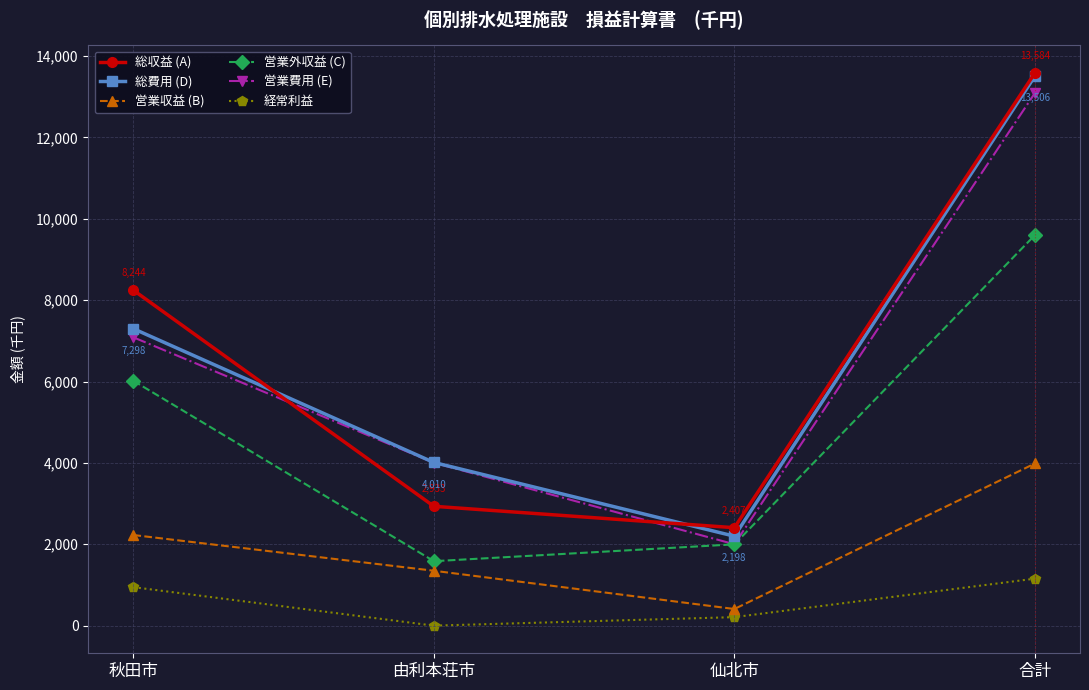

Reading left to right, what are all the values shown in this chart?

総収益 (A): 8244	2933	2407	13584
総費用 (D): 7298	4010	2198	13506
営業収益 (B): 2227	1349	409	3985
営業外収益 (C): 6017	1584	1998	9599
営業費用 (E): 7086	4004	2000	13090
経常利益: 946	0	209	1155